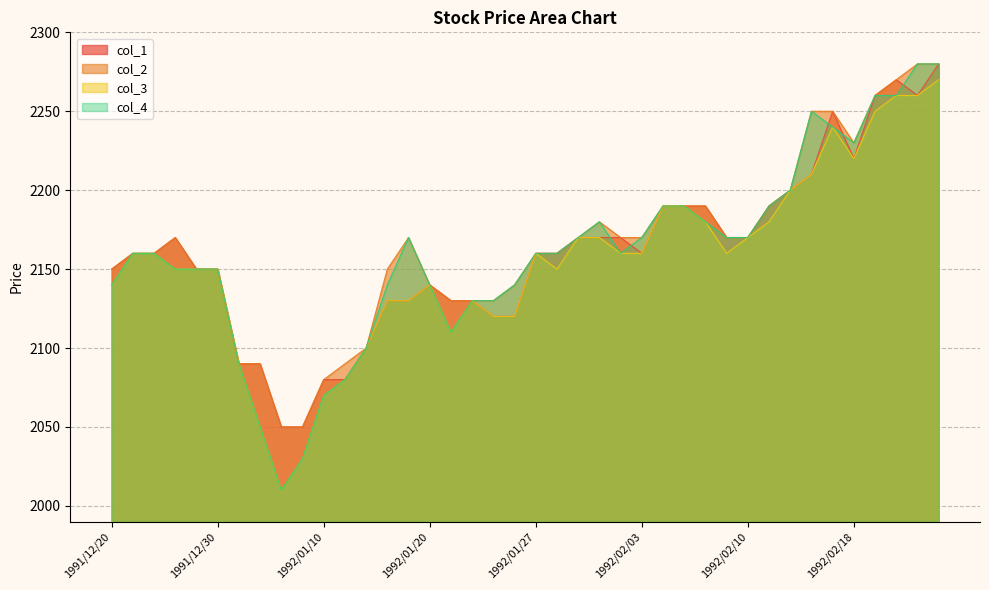

Is the value of col_4 at 1991/12/25 greater than the value of col_1 at 1992/02/20?

No